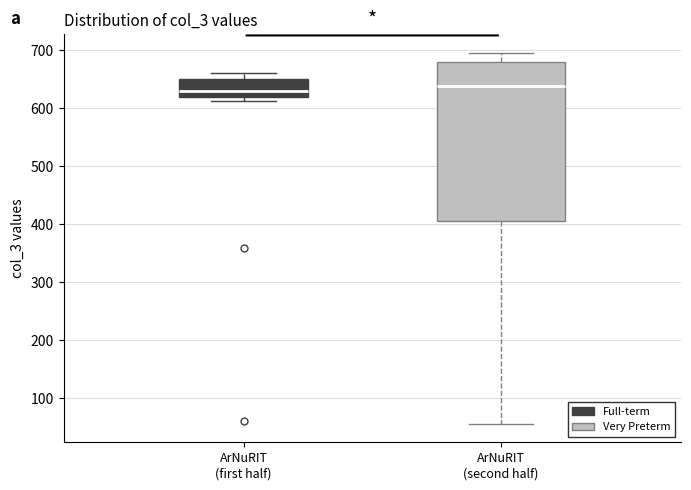

Comparing the boxes themselves (not the whiskers), which one is the tallest?

ArNuRIT (second half)